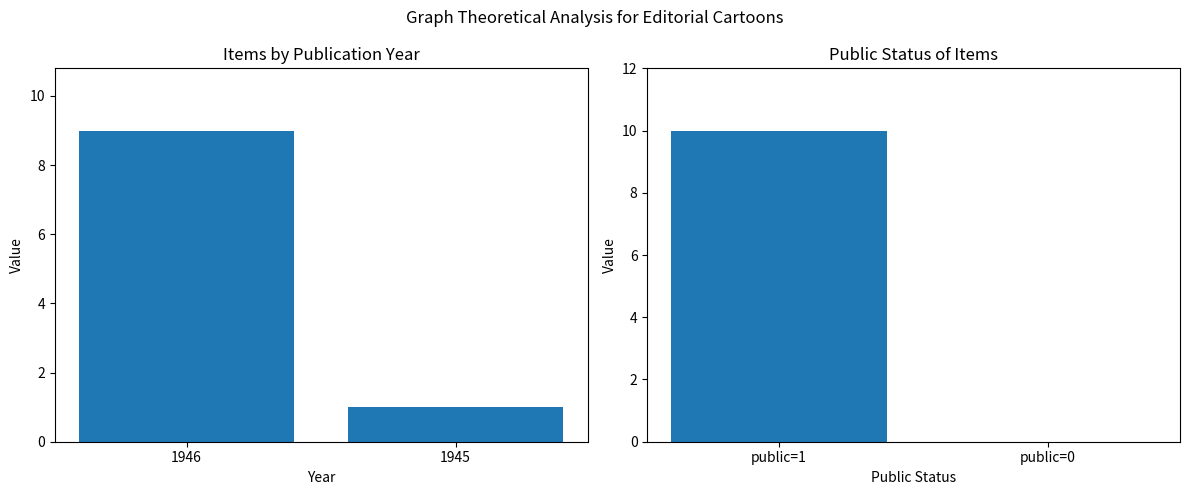

Which series has the widest spread of values?

Public Status